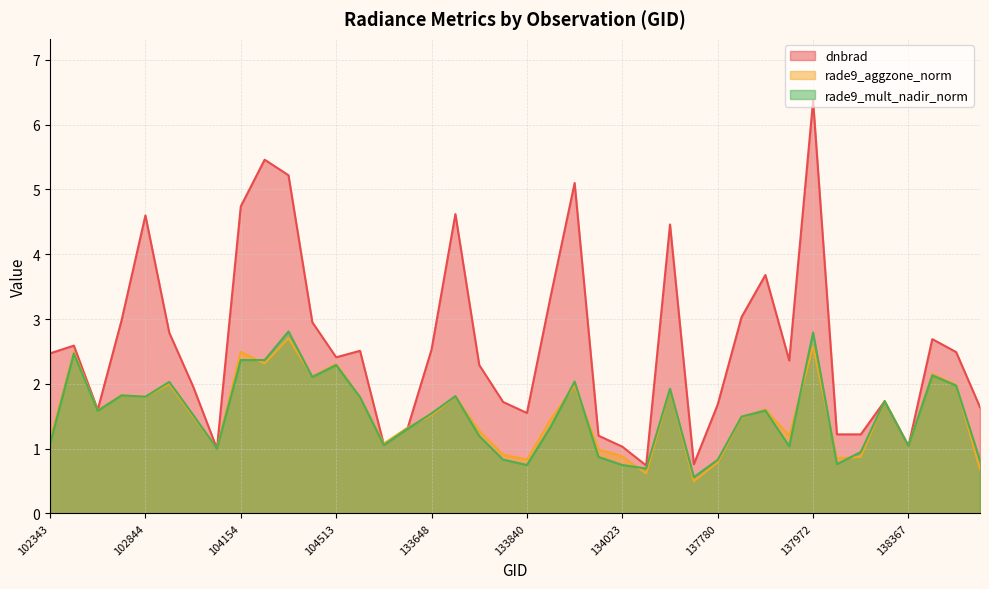

How many lines are shown in the chart?

3